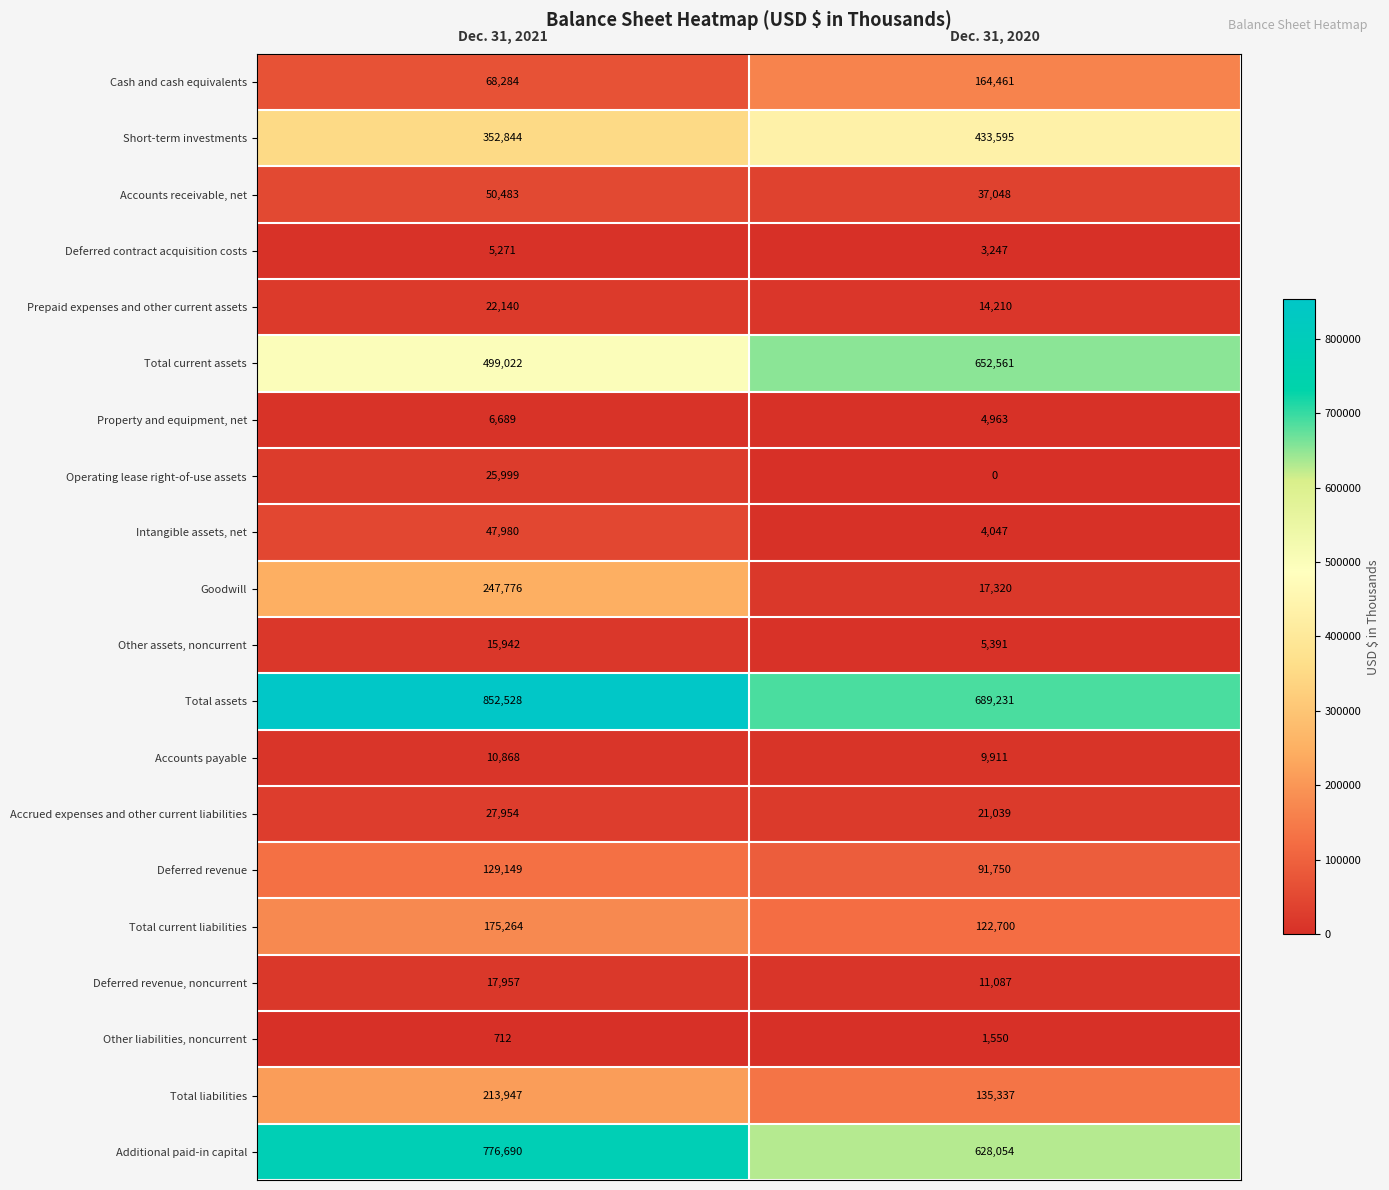

At which category is the sum across all series the highest?

Dec. 31, 2021